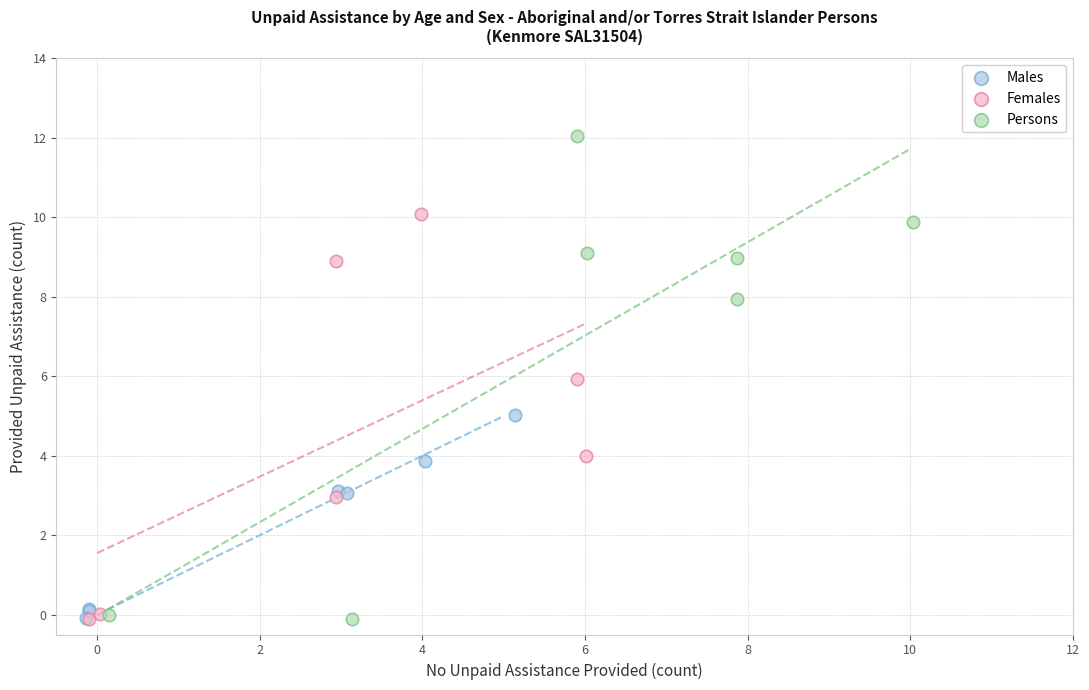

Which series reaches the maximum Y coordinate?

Persons